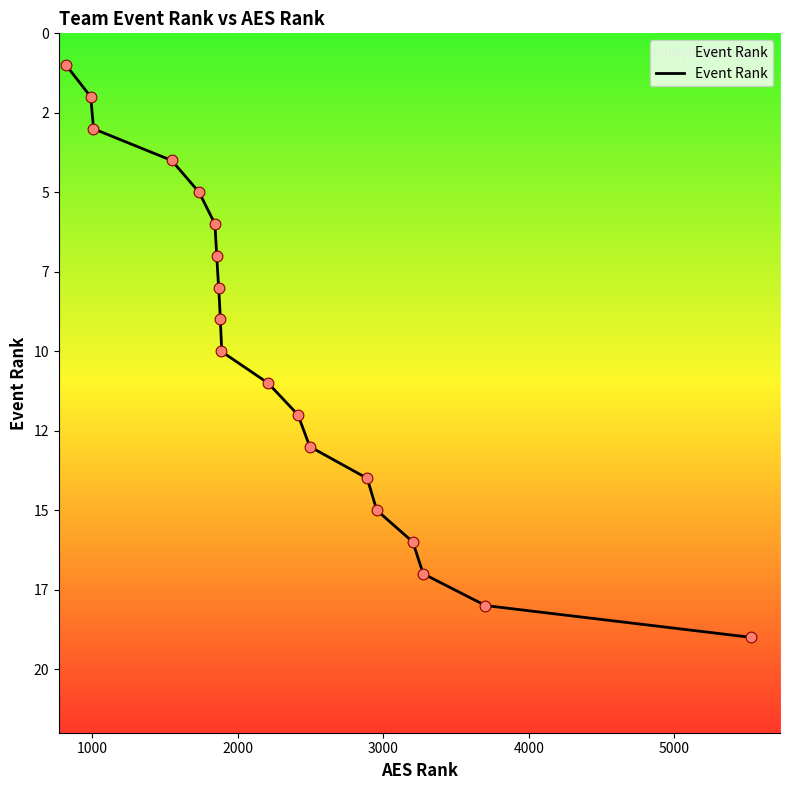

What is the change in value from 3702 to 5525?

+1